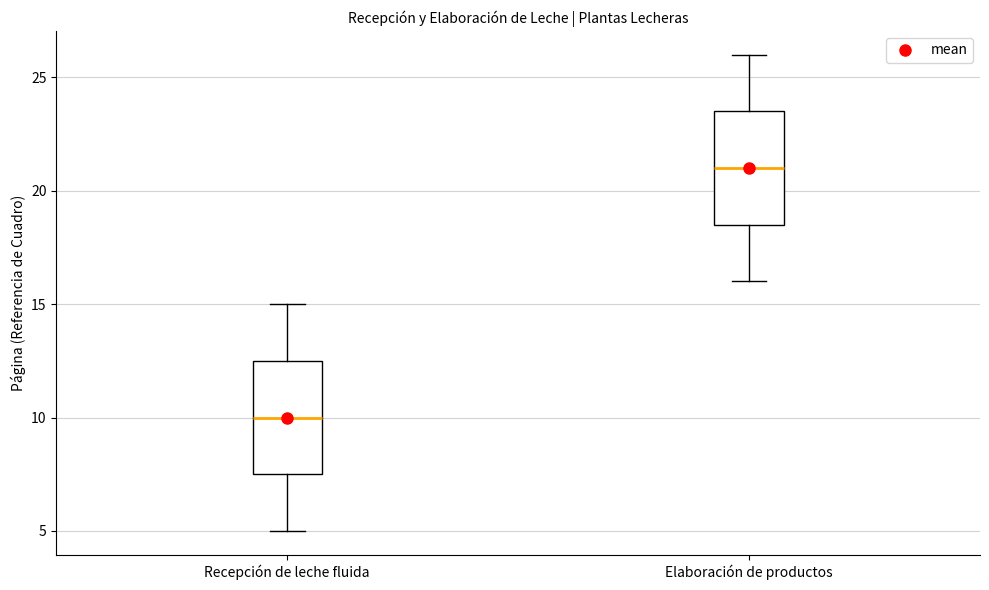

Which box's median line is the lowest?

Recepción de leche fluida